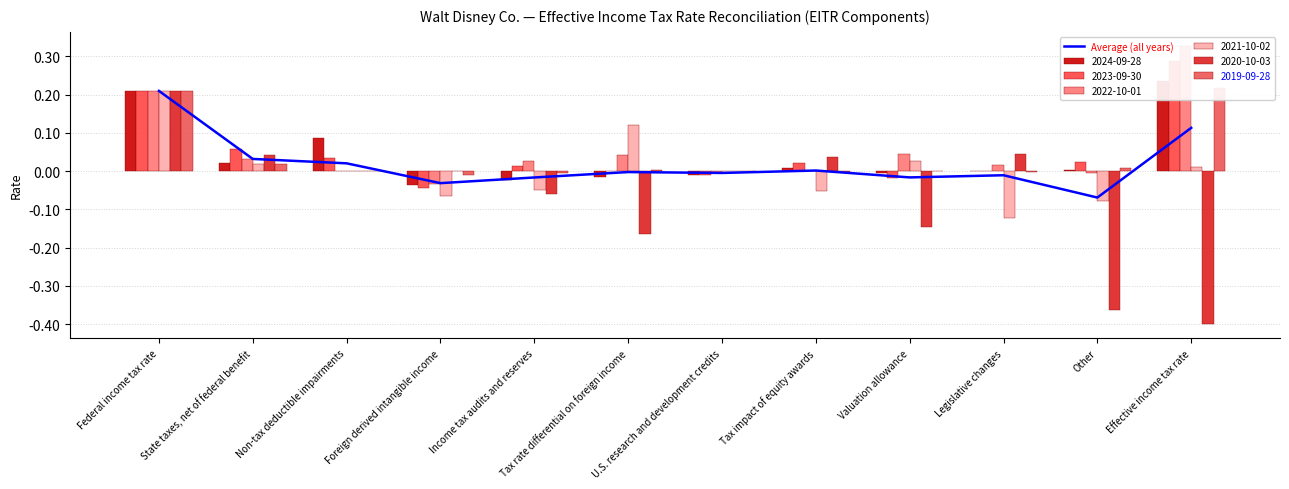

Does the chart contain any negative values?

Yes